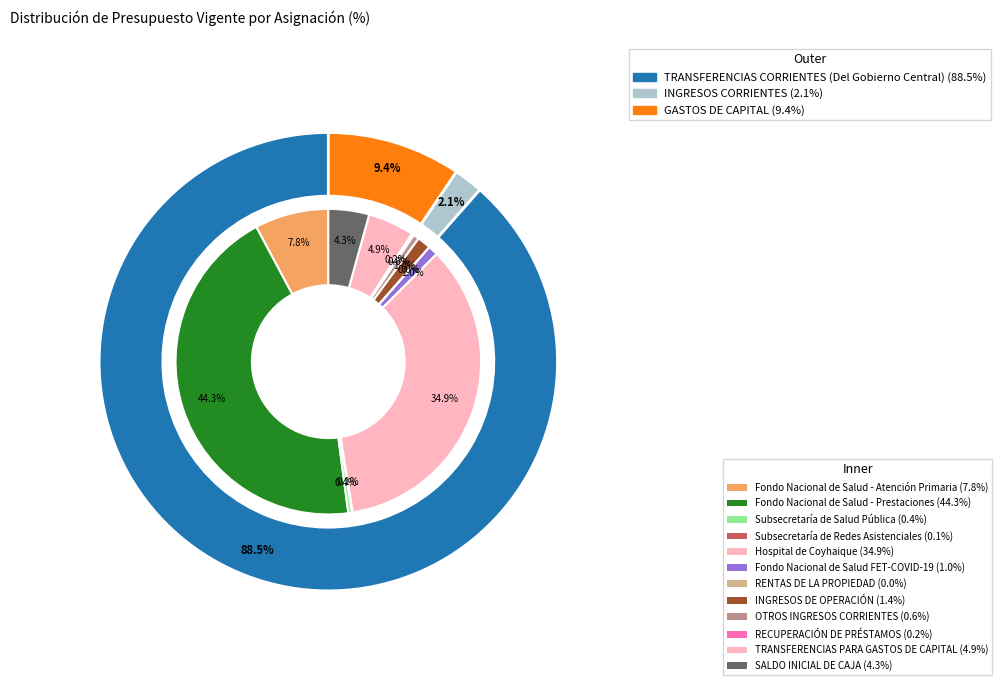

What percentage do SALDO INICIAL DE CAJA and Fondo Nacional de Salud - Prestaciones together represent?

48.6%